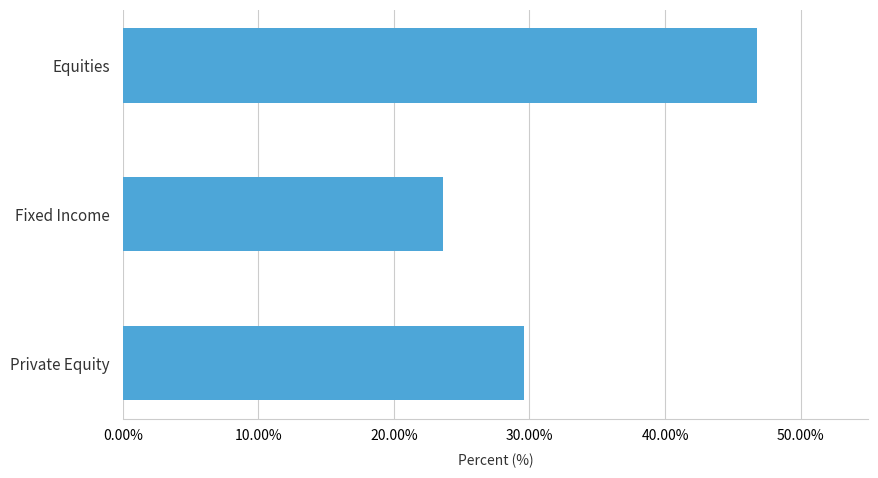

What is the change in value from Private Equity to Fixed Income?

-6.0